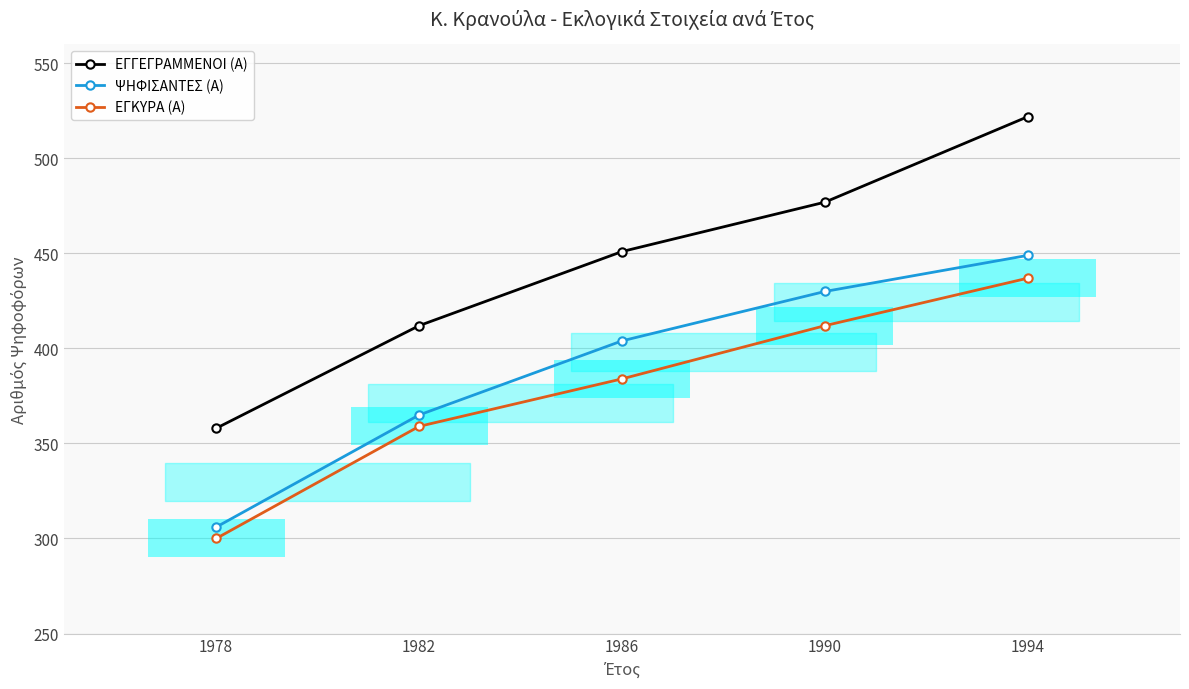

How many bars are there in total?

15